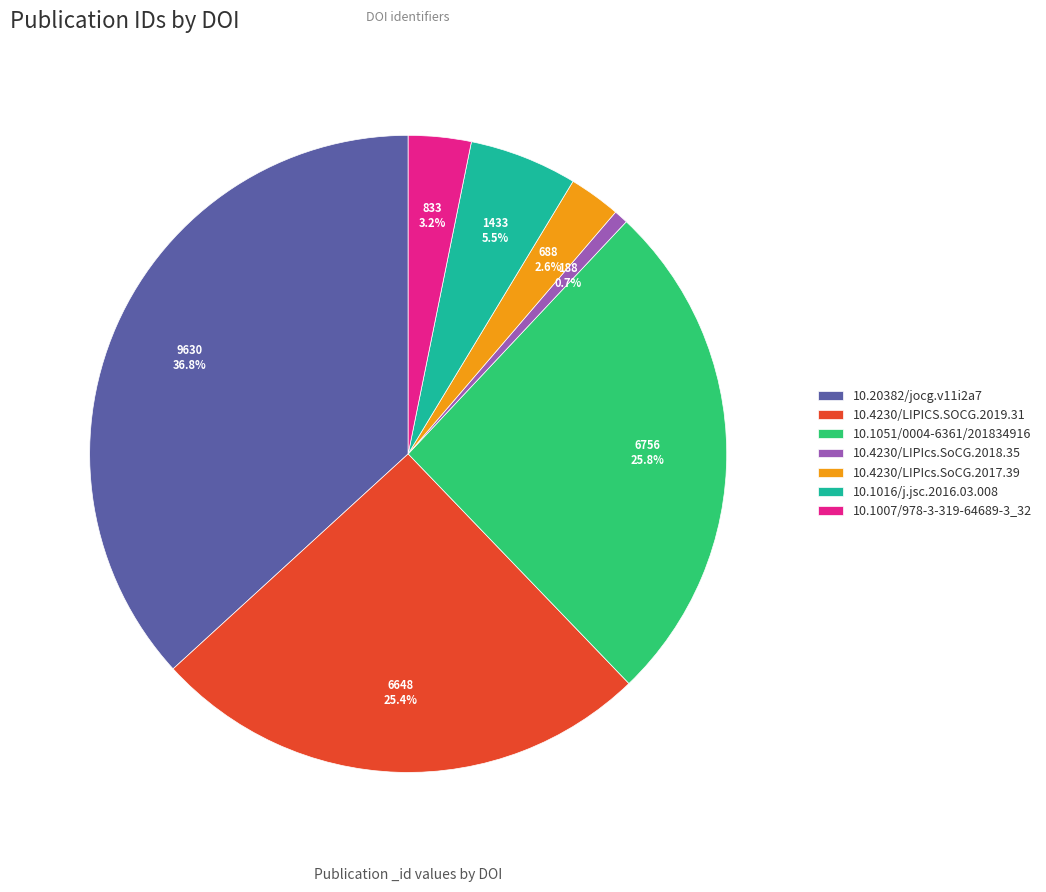

What is the total percentage of 10.4230/LIPIcs.SoCG.2017.39 and 10.1051/0004-6361/201834916?

28.4%